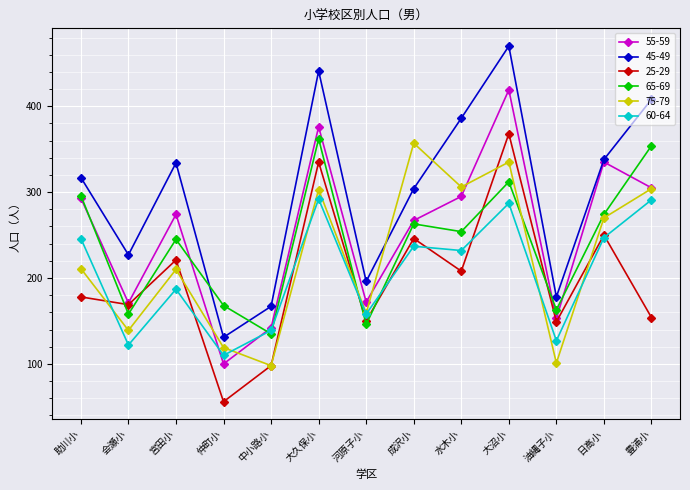

What is the approximate value of 75-79 at 大久保小, to the nearest 10?

300